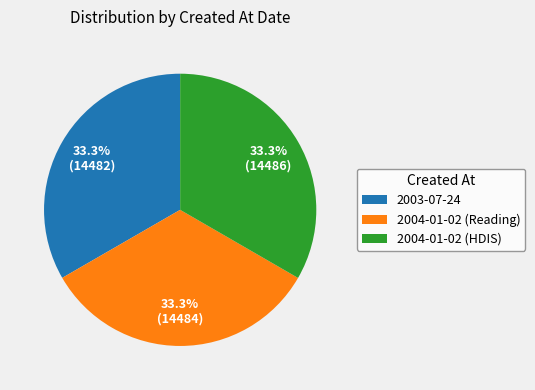

Does any single category account for the majority?

No